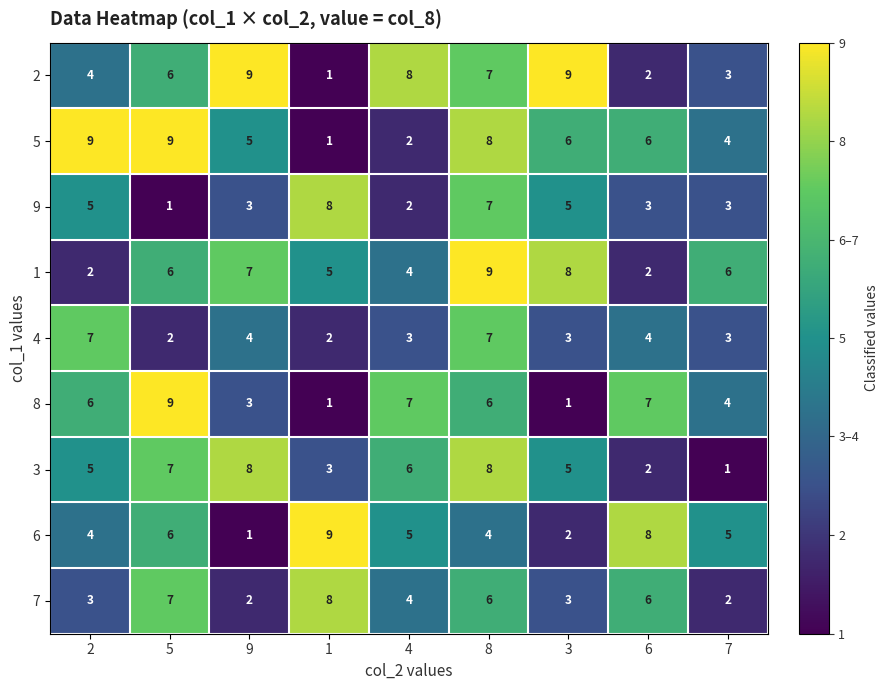

Between 1 and 7, which series saw the biggest shift?

7